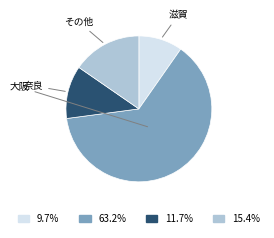

Combined, do 奈良 and 滋賀 account for over 50%?

No